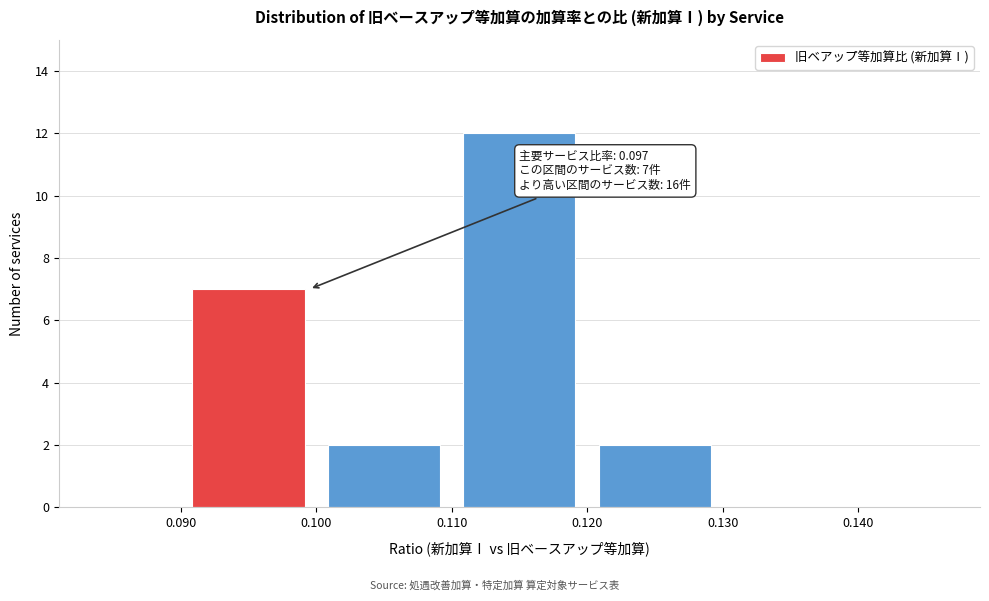

Over which range of the x-axis is the bar tallest?

0.110 to 0.120